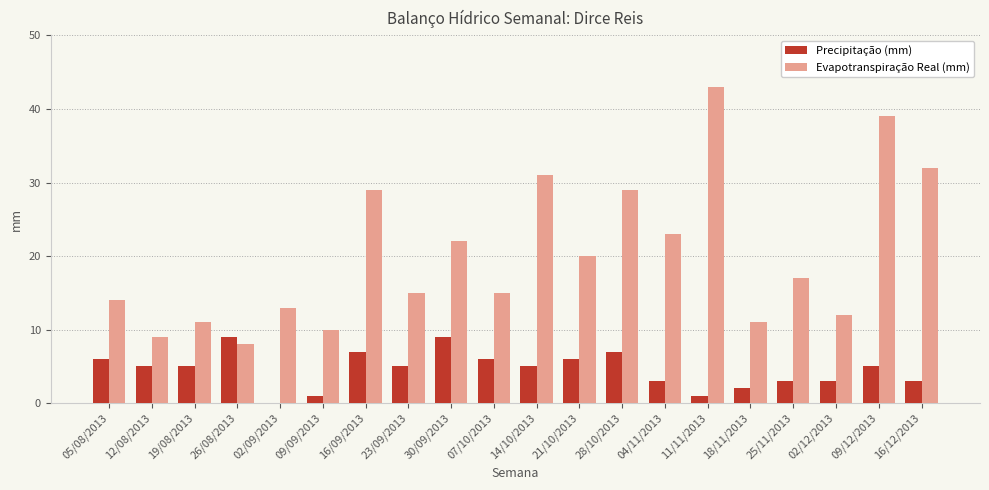

Where does the Evapotranspiração Real (mm) series first go above 17?

16/09/2013